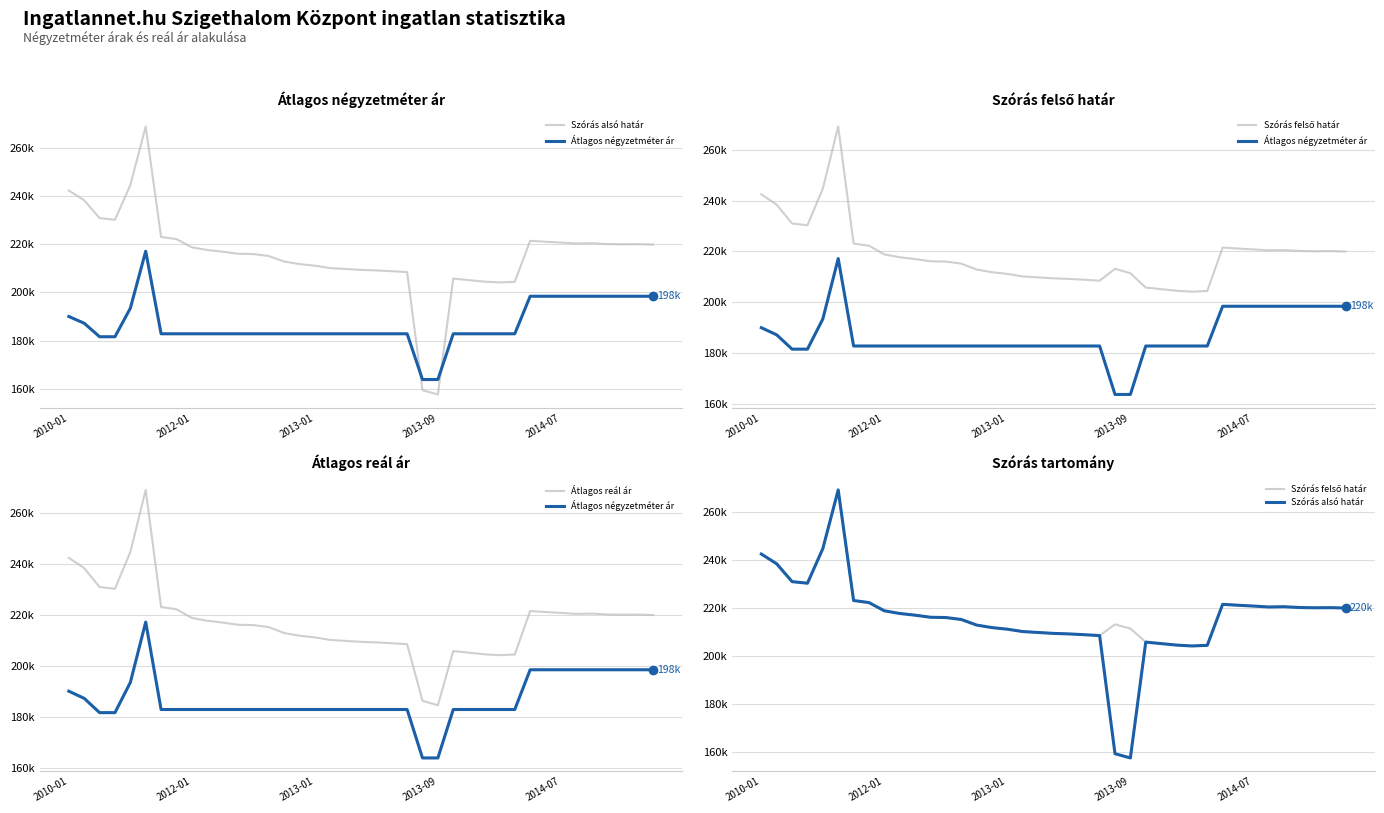

True or false: Átlagos reál ár has more than 0 interior local peaks.

True